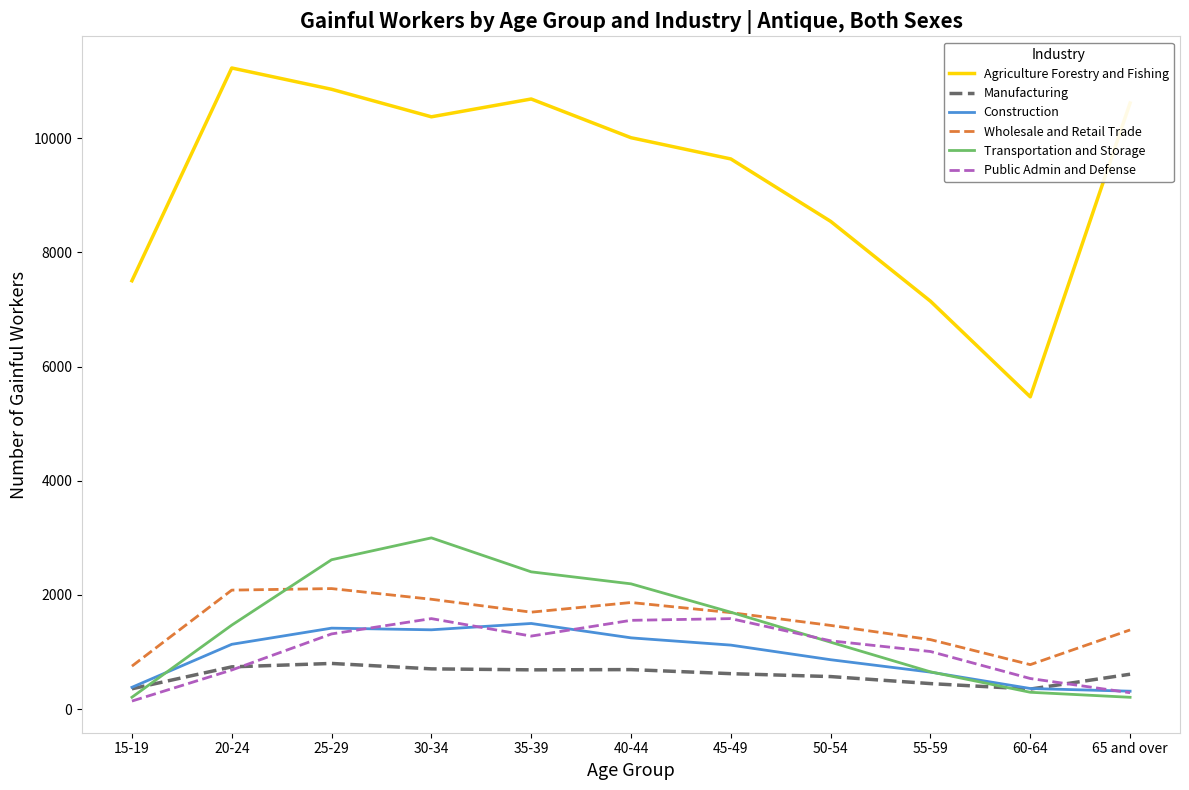

Which series has the largest total across all categories?

Agriculture Forestry and Fishing